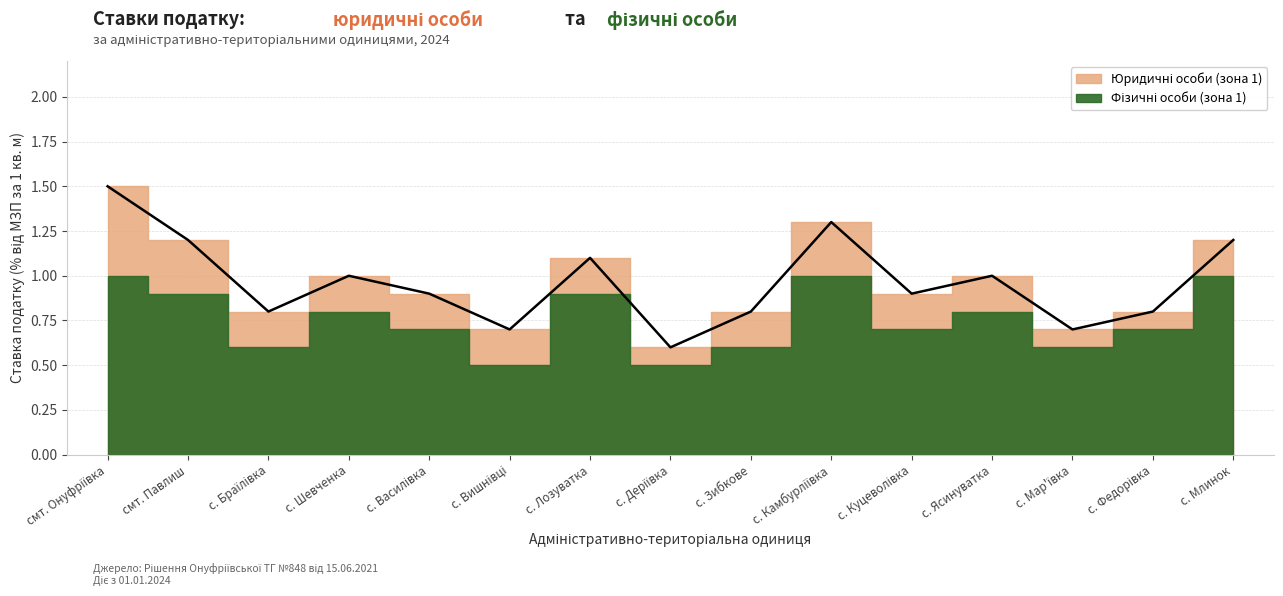

List the labels in order of value, largest first.

смт. Онуфріївка, с. Камбурліївка, смт. Павлиш, с. Млинок, с. Лозуватка, с. Шевченка, с. Ясинуватка, с. Василівка, с. Куцеволівка, с. Браїлівка, с. Зибкове, с. Федорівка, с. Вишнівці, с. Мар'ївка, с. Деріївка